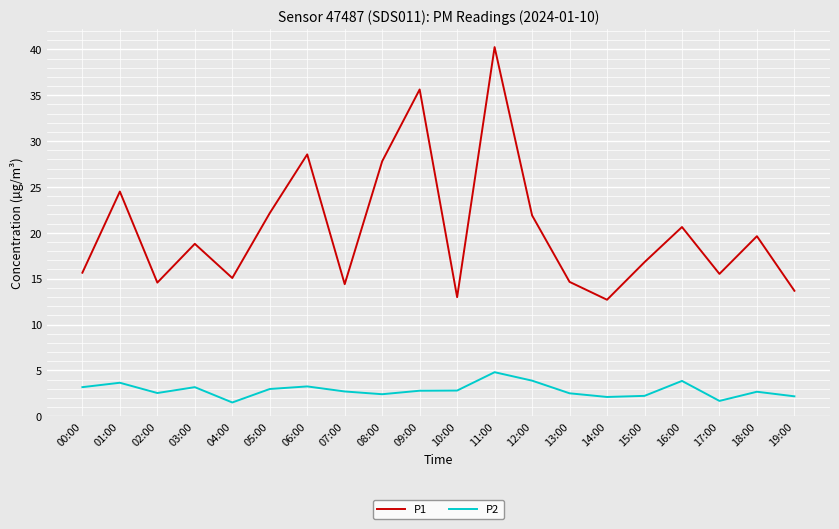

What is the minimum value shown in the chart?

1.5